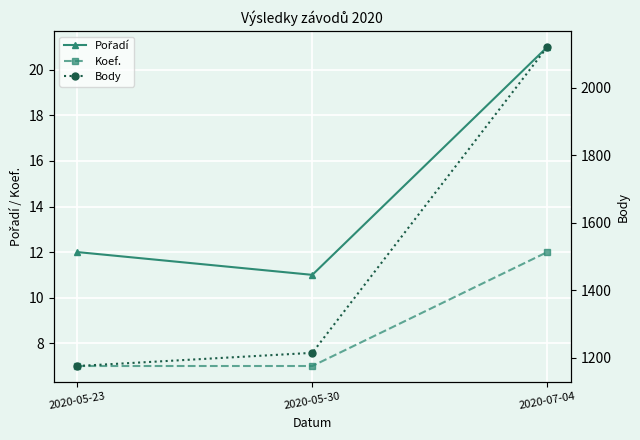

What position from the right is 2020-05-30?

2